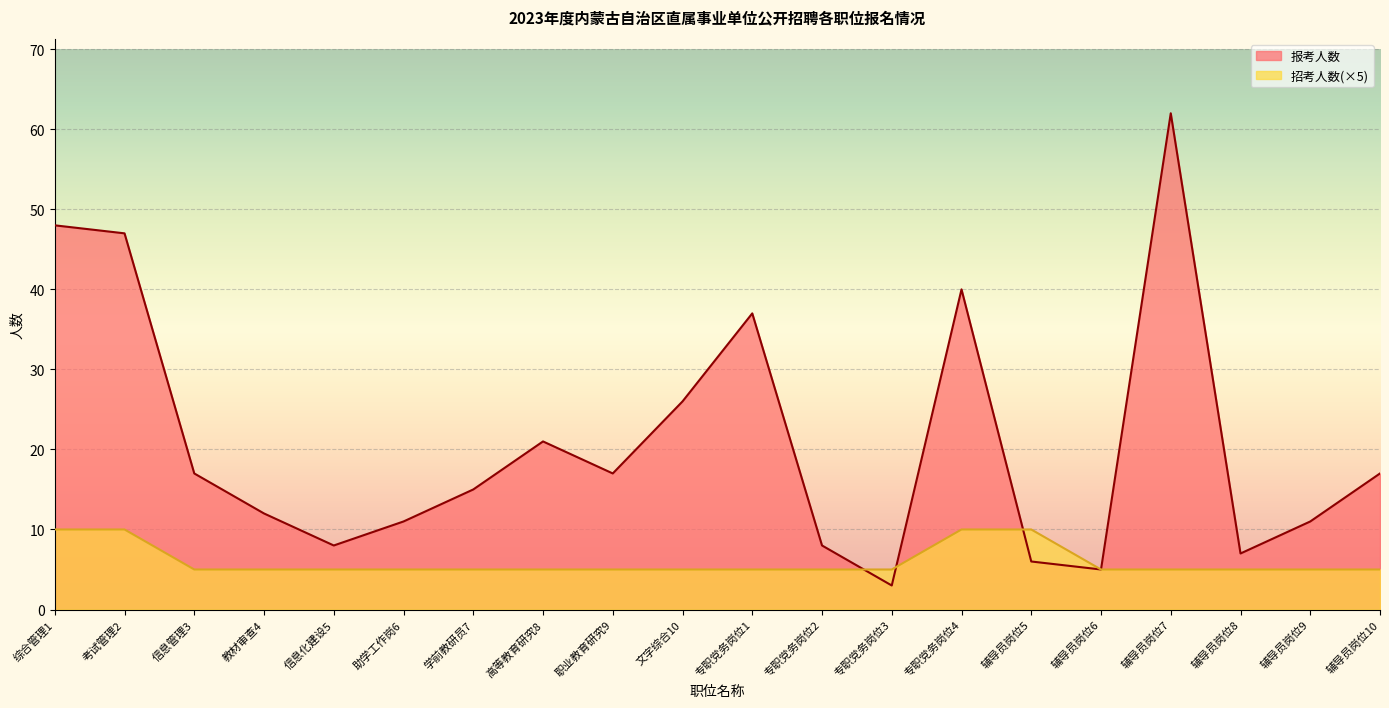

What is the label of the 14th point from the left?

专职党务岗位4